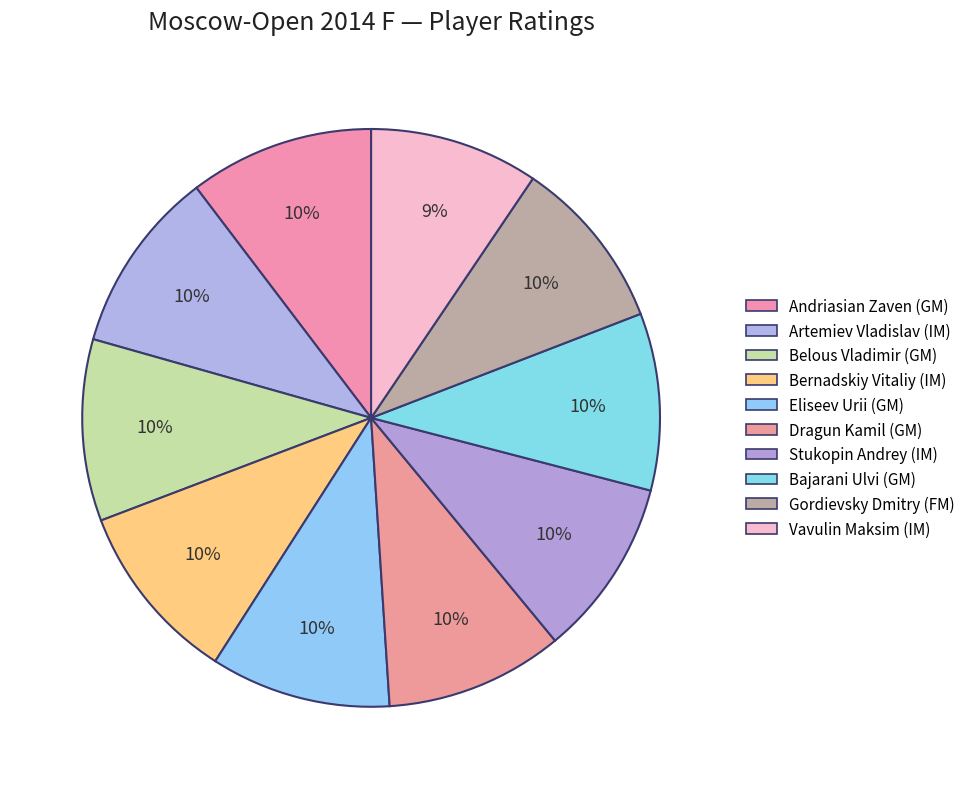

How many slices are in this pie chart?

10